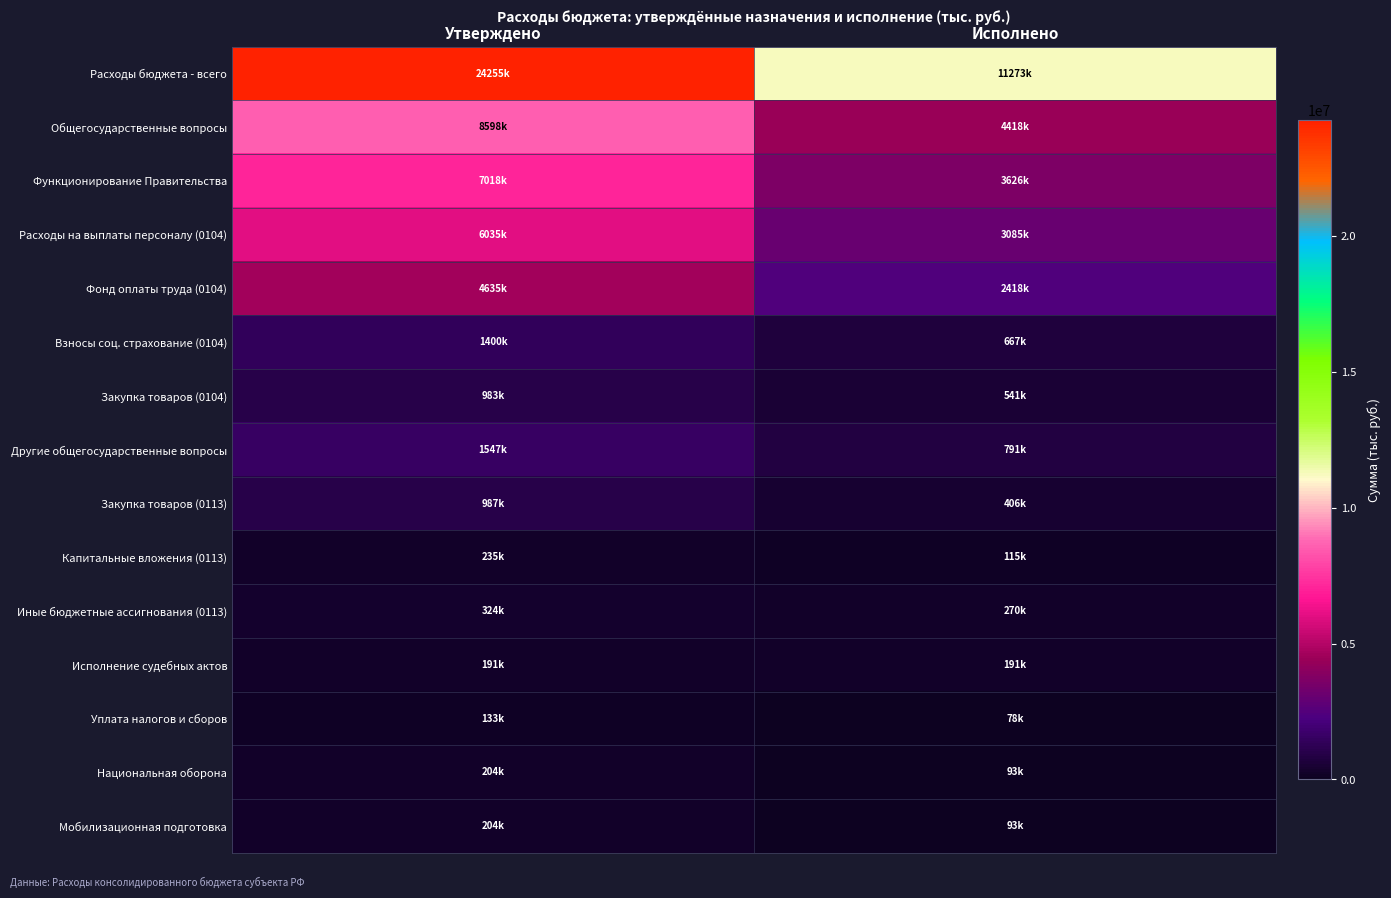

Rank the series at Утверждено from lowest to highest value.

Уплата налогов и сборов, Исполнение судебных актов, Национальная оборона, Мобилизационная подготовка, Капитальные вложения (0113), Иные бюджетные ассигнования (0113), Закупка товаров (0104), Закупка товаров (0113), Взносы соц. страхование (0104), Другие общегосударственные вопросы, Фонд оплаты труда (0104), Расходы на выплаты персоналу (0104), Функционирование Правительства, Общегосударственные вопросы, Расходы бюджета - всего